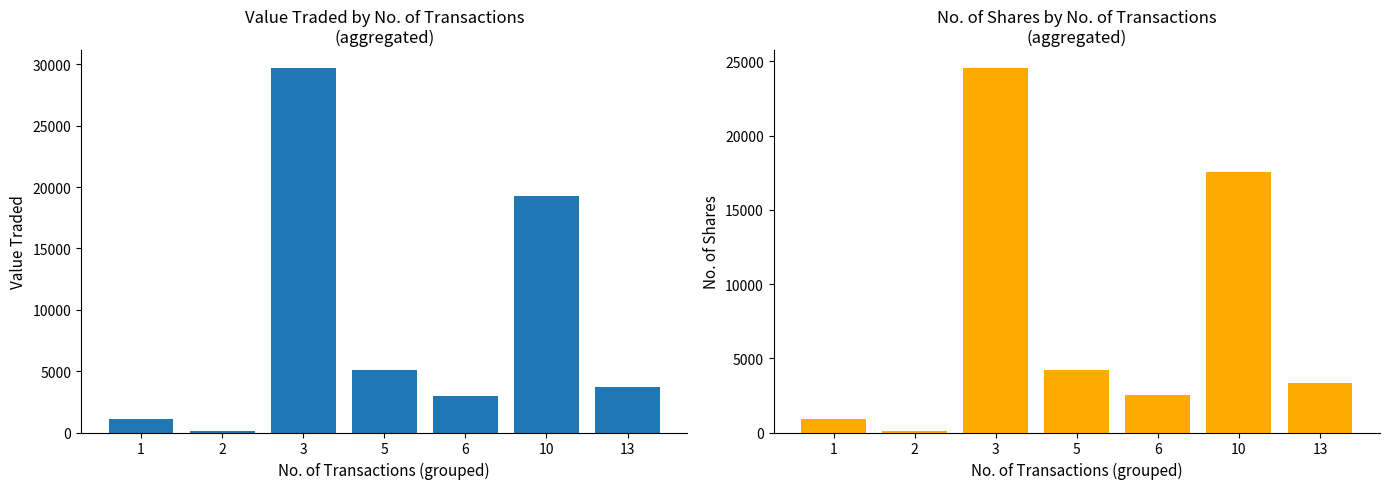

Reading left to right, list all the values displayed in this chart.

Value Traded: 1=1111	2=113	3=29662	5=5130	6=2941	10=19280	13=3676
No. of Shares: 1=901	2=95	3=24527	5=4229	6=2518	10=17527	13=3303